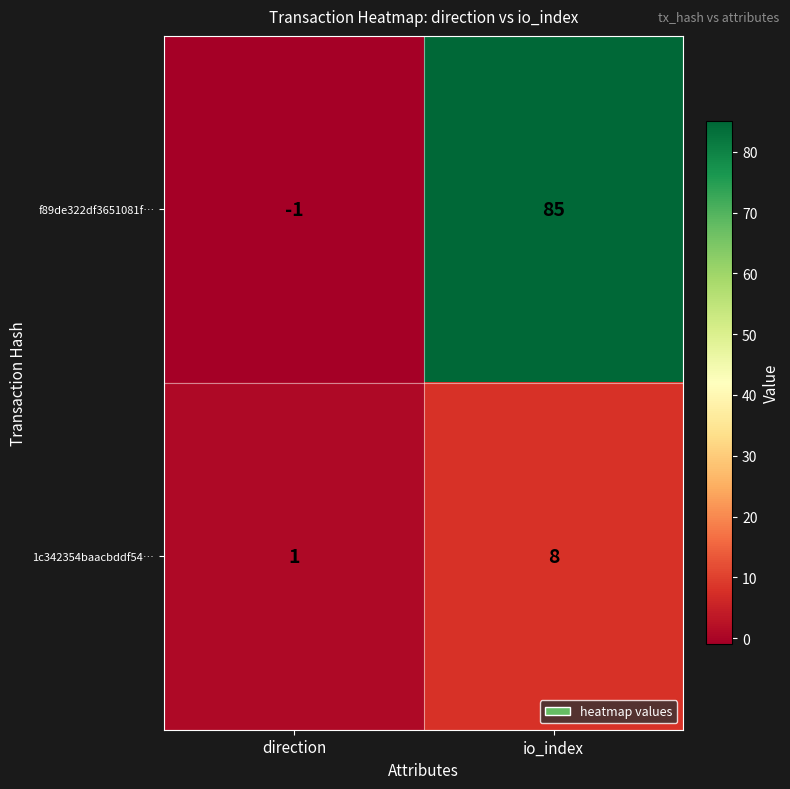

Reading right to left, extract all data points from this chart.

f89de322df3651081f…: 85	-1
1c342354baacbddf54…: 8	1